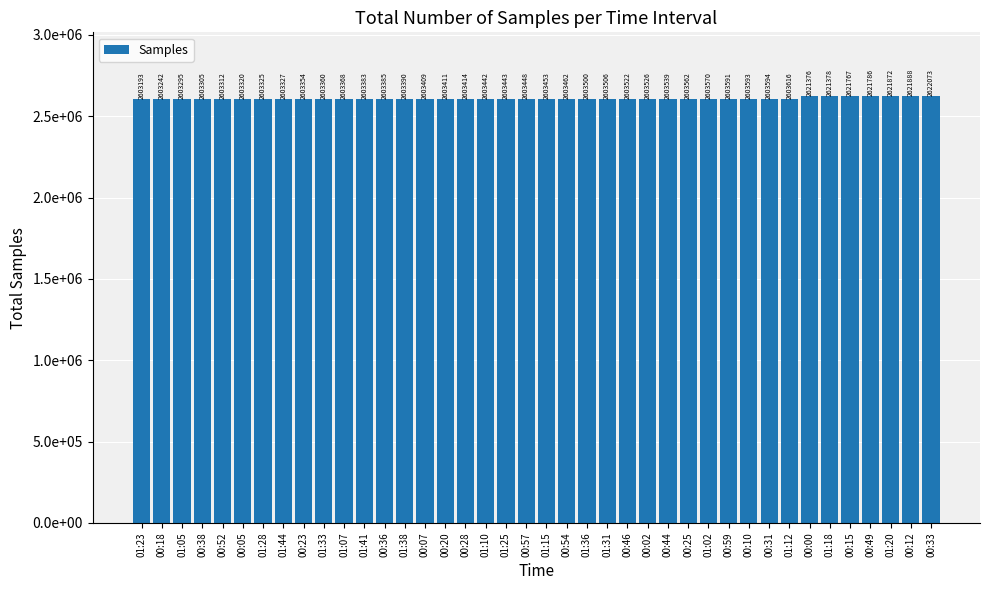

Reading left to right, transcribe all the data shown in this chart.

2603193	2603242	2603295	2603305	2603312	2603320	2603325	2603327	2603354	2603360	2603368	2603383	2603385	2603390	2603409	2603411	2603414	2603442	2603443	2603448	2603453	2603462	2603500	2603506	2603522	2603526	2603539	2603562	2603570	2603591	2603593	2603594	2603616	2621376	2621378	2621767	2621786	2621872	2621888	2622073